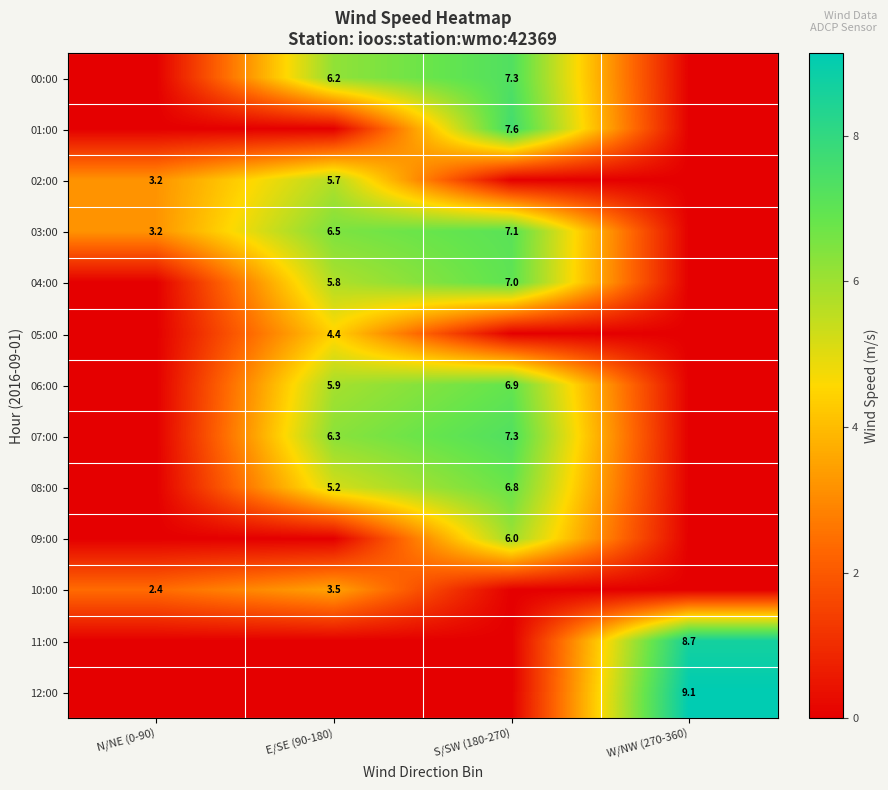

Is it true that 07:00 equals 6.3 at E/SE (90-180)?

True